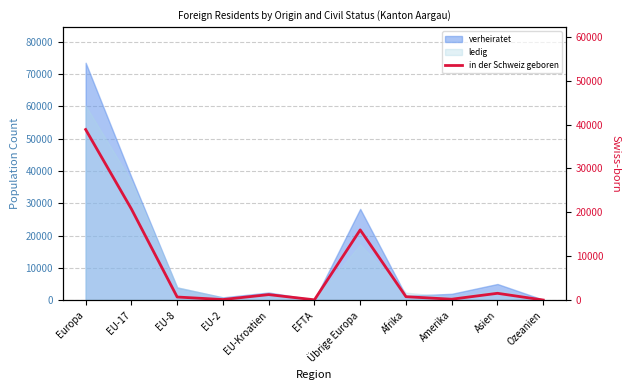

What is the change in value from EU-2 to EU-Kroatien?

+1125